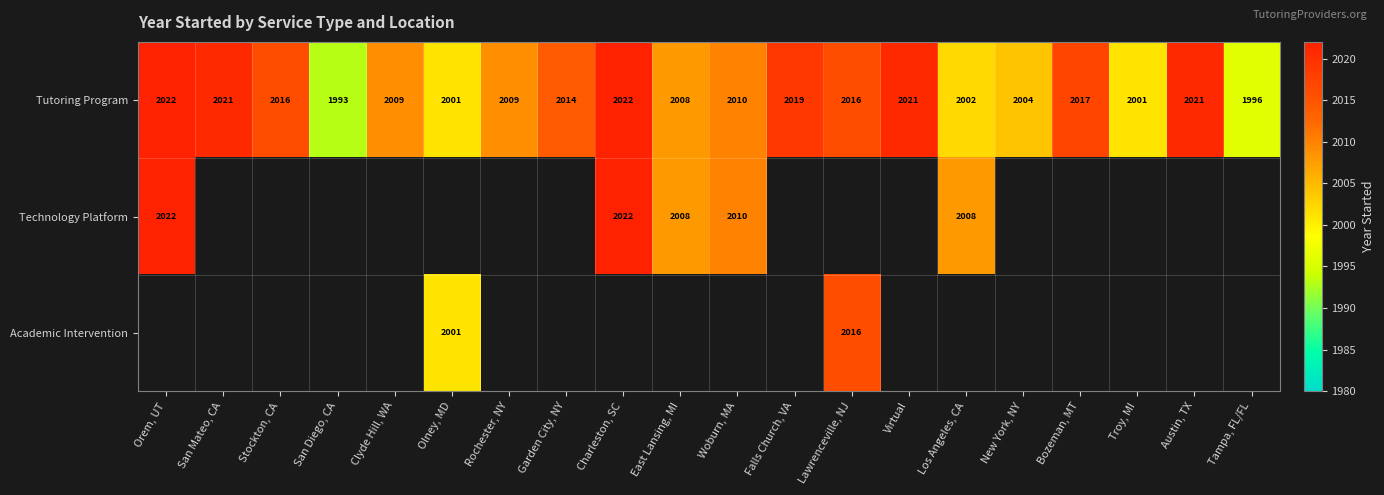

Which has a higher value, Los Angeles, CA or New York, NY?

New York, NY